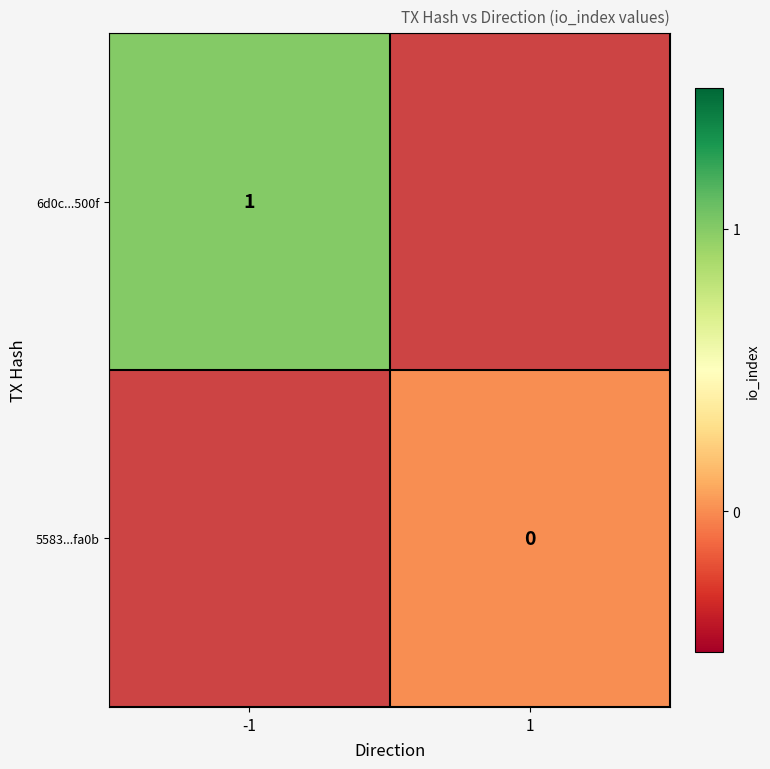

The 6d0c...500f series shows 0 at -1. True or false?

False